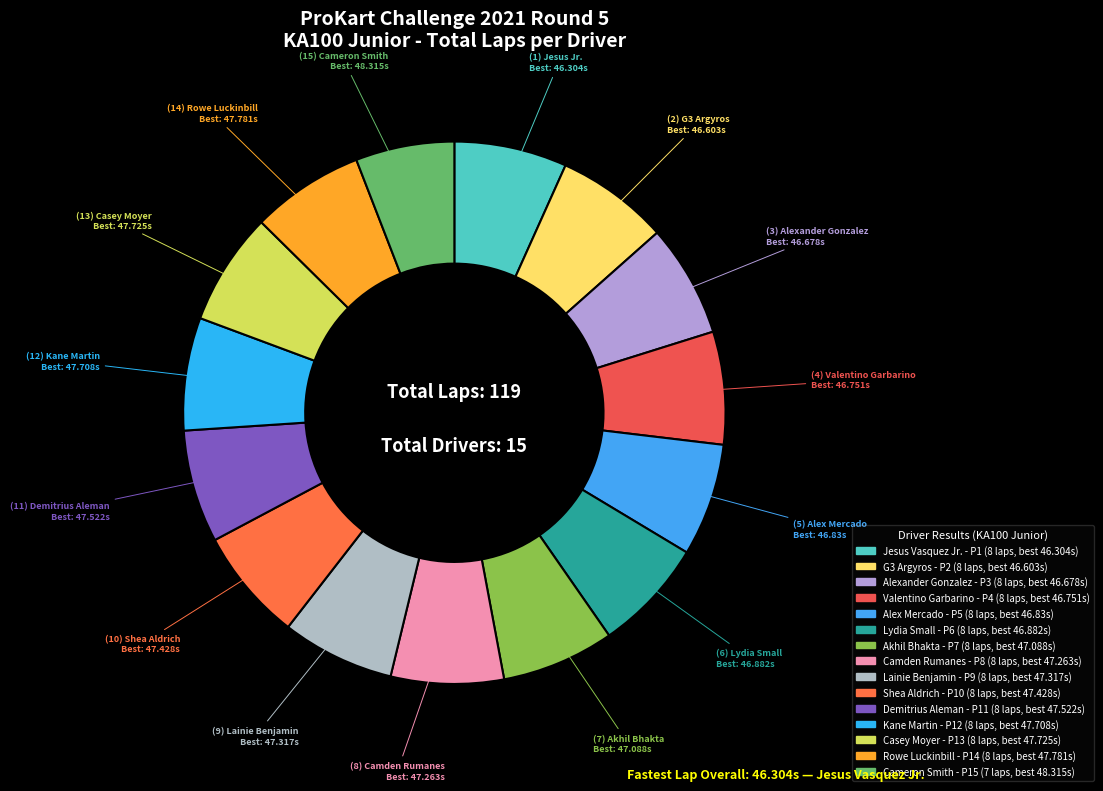

What is the smallest slice in the pie chart?

Cameron Smith